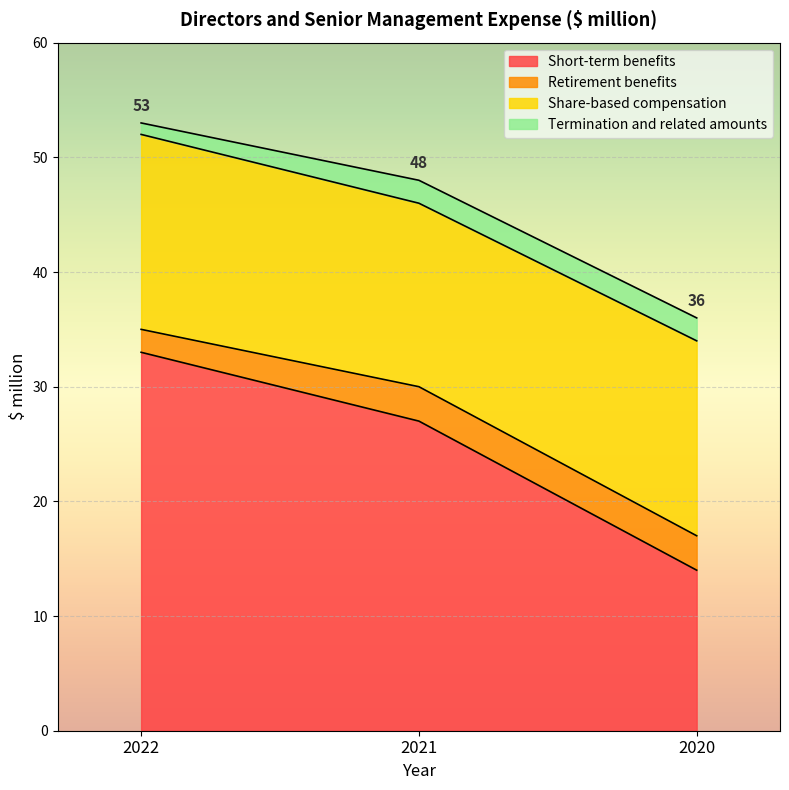

What is the sum of all Retirement benefits values?

8